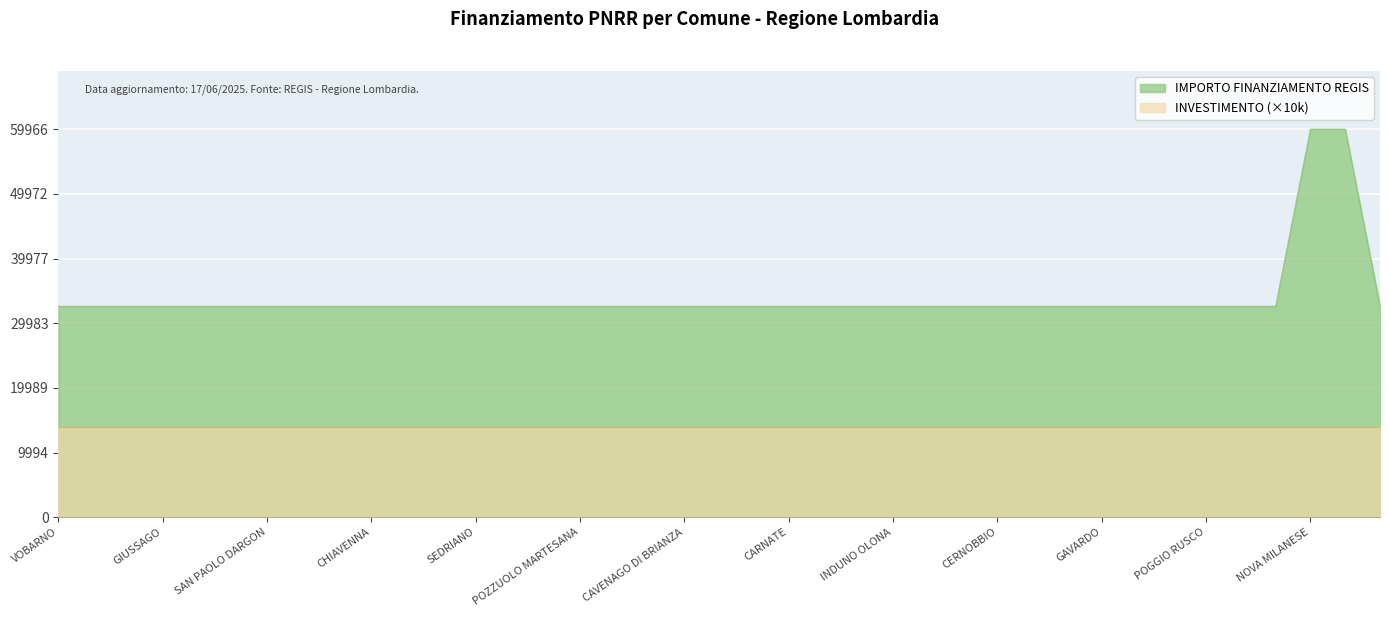

Reading left to right, transcribe all the data shown in this chart.

32589	32589	32589	32589	32589	32589	32589	32589	32589	32589	32589	32589	32589	32589	32589	32589	32589	32589	32589	32589	32589	32589	32589	32589	32589	32589	32589	32589	32589	32589	32589	32589	32589	32589	32589	32589	59966	59966	32589